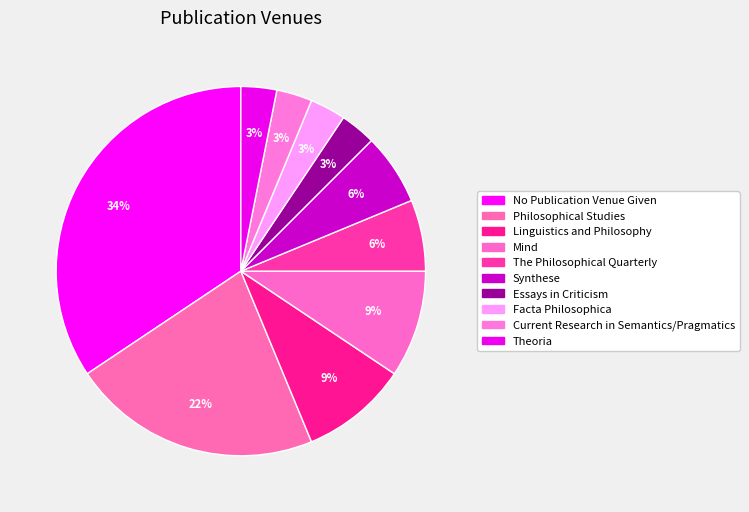

To the nearest percent, what is the difference between the Linguistics and Philosophy and No Publication Venue Given slice percentages?

25%